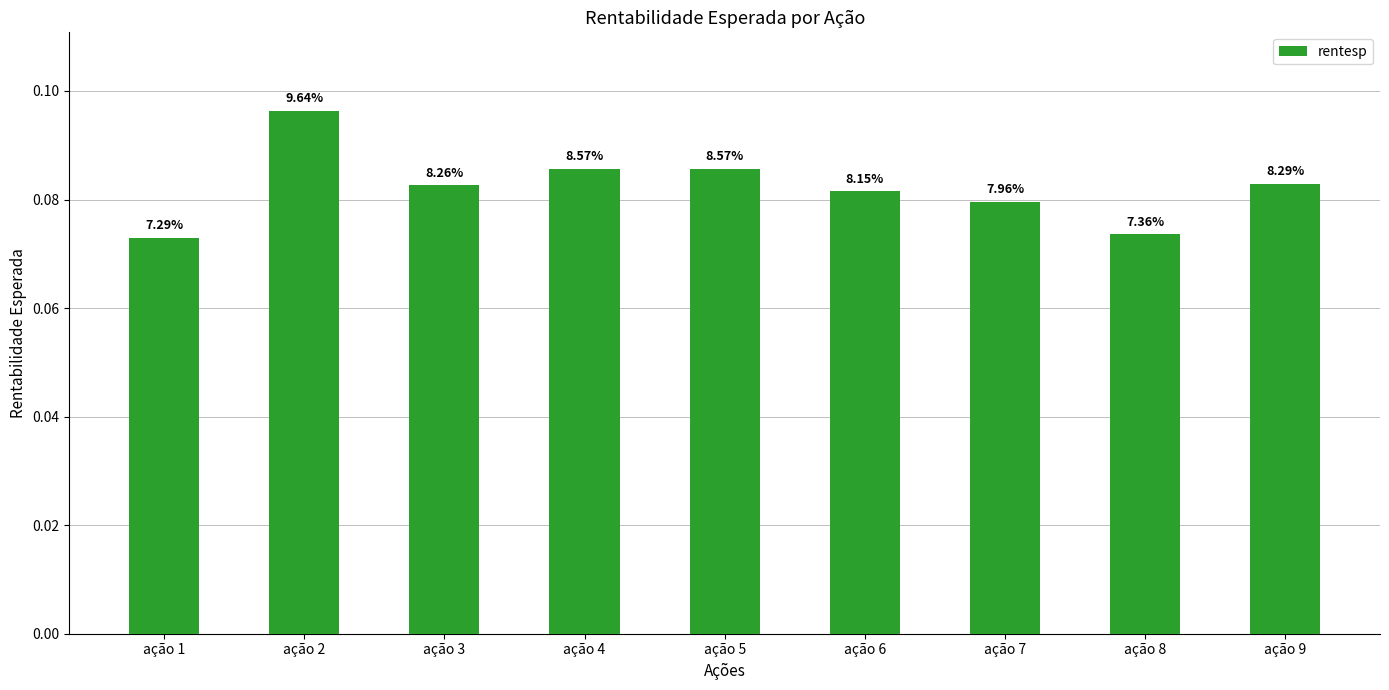

Where is the data nearest to the value 0?

ação 1